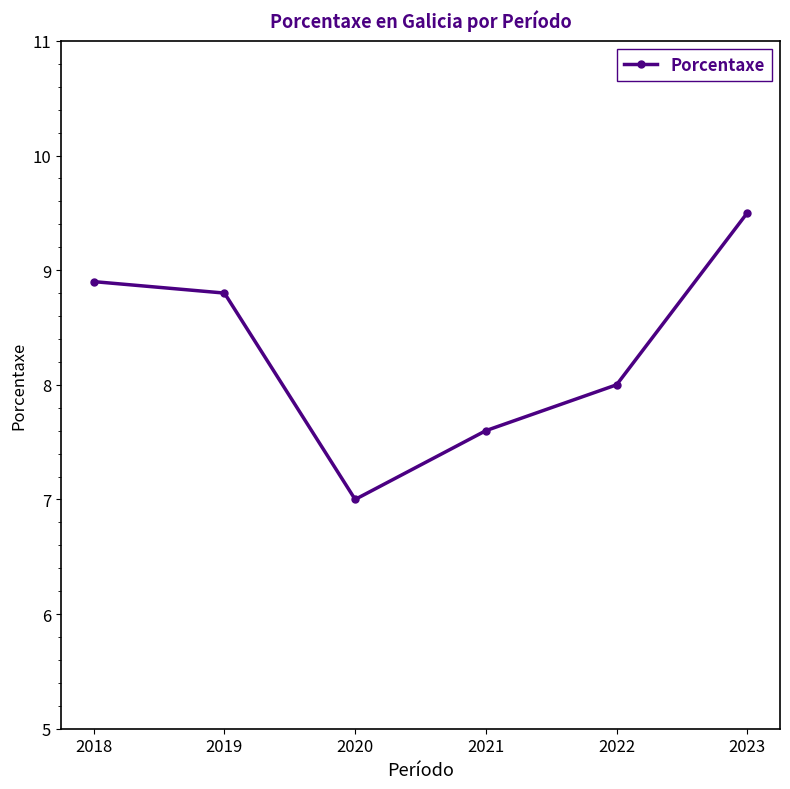

What is the sum of all values?

49.8